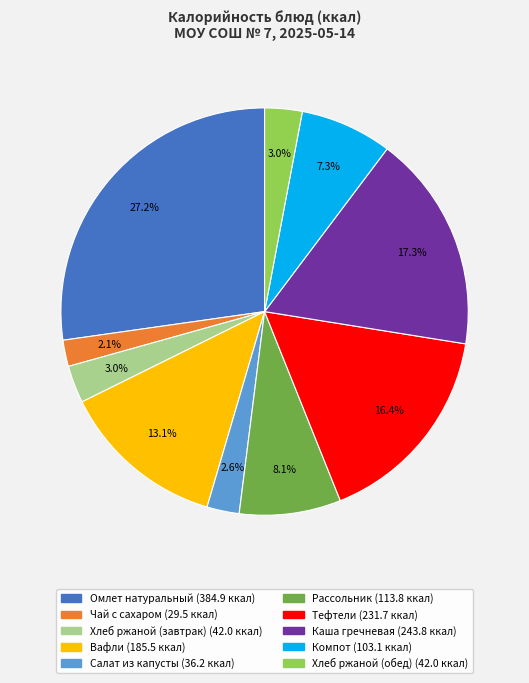

True or false: Омлет натуральный accounts for 19% of the total.

False